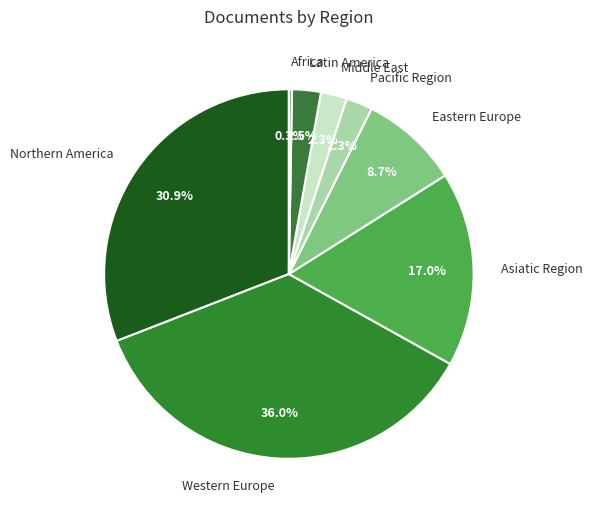

Which category has the biggest portion of the pie?

Western Europe